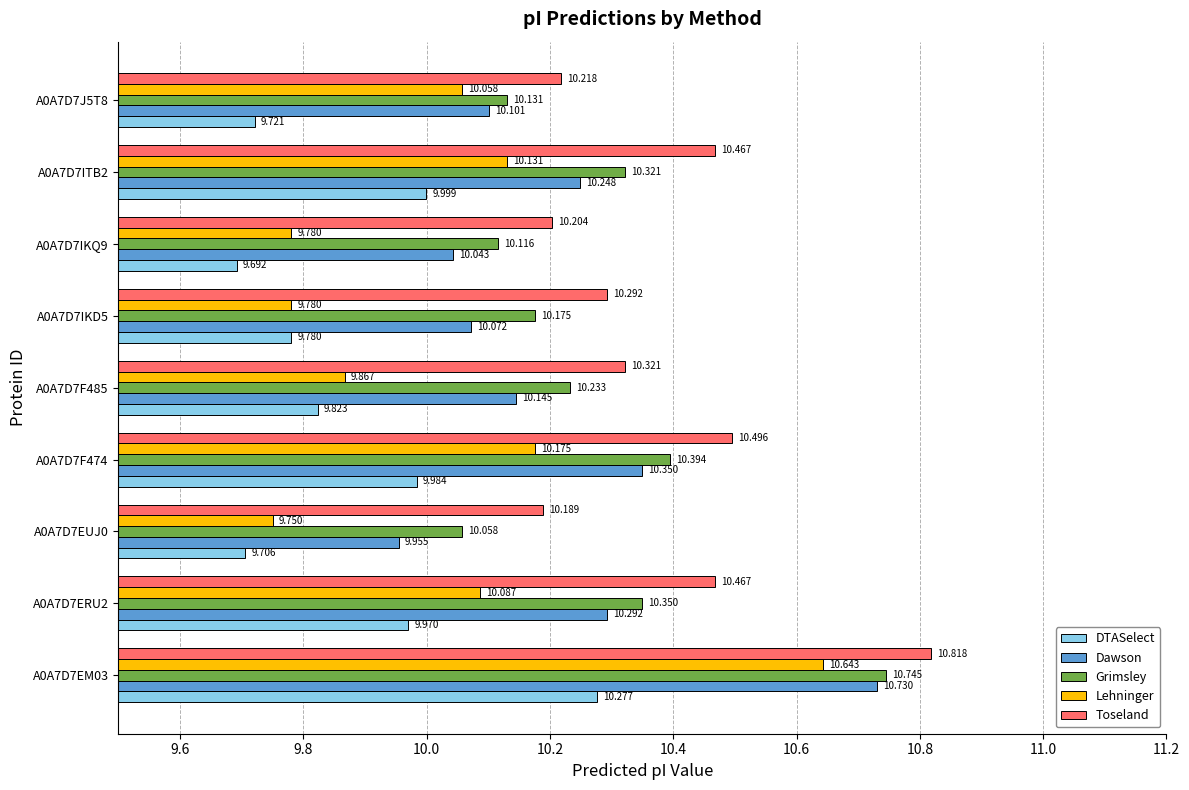

Rank the series by their maximum value, from lowest to highest.

DTASelect, Lehninger, Dawson, Grimsley, Toseland